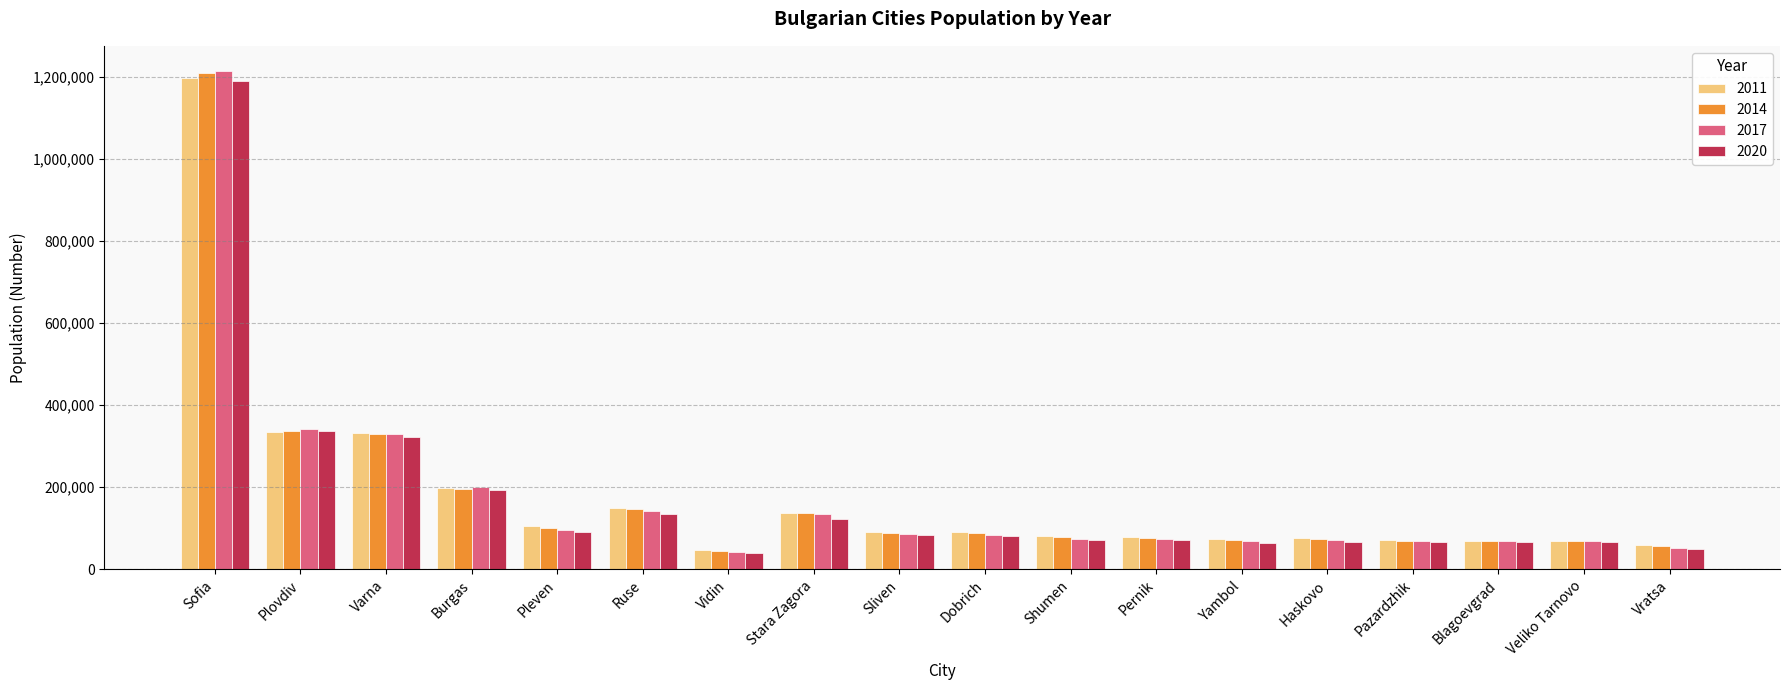

What is the maximum value for 2011?

1196111